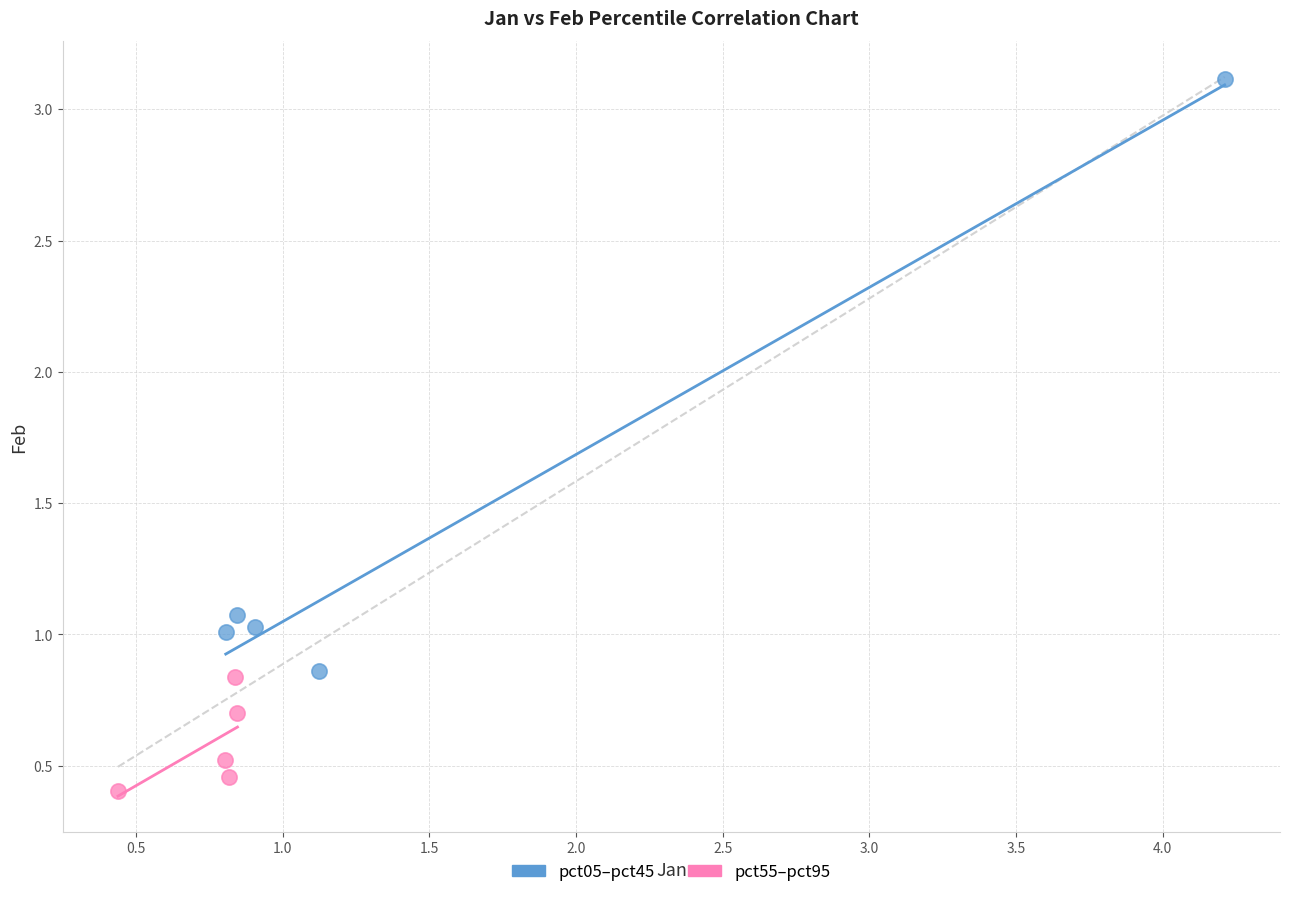

Which series reaches the minimum Y coordinate?

pct55–pct95